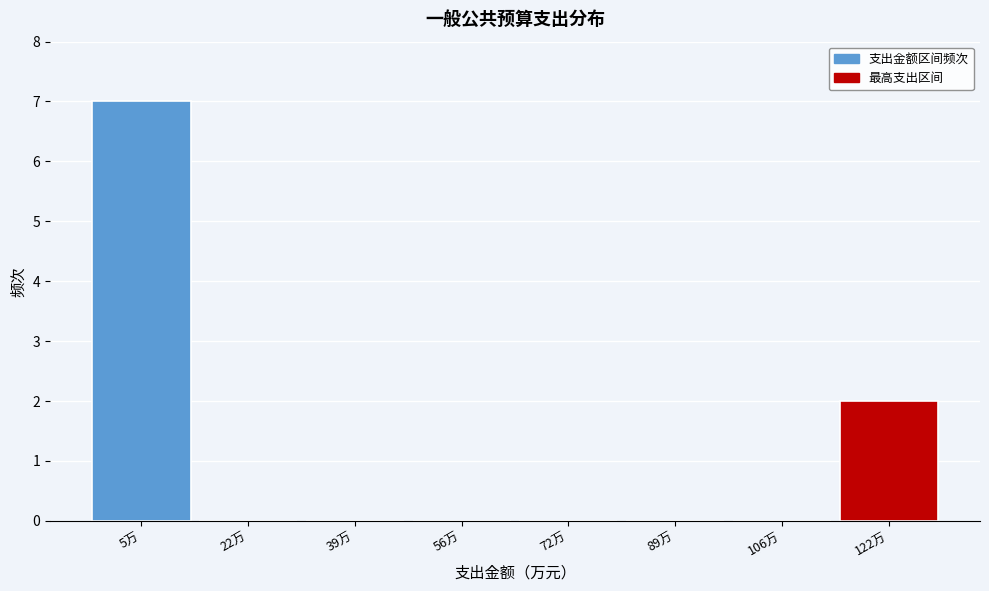

Reading right to left, extract all data points from this chart.

122万=2	106万=0	89万=0	72万=0	56万=0	39万=0	22万=0	5万=7